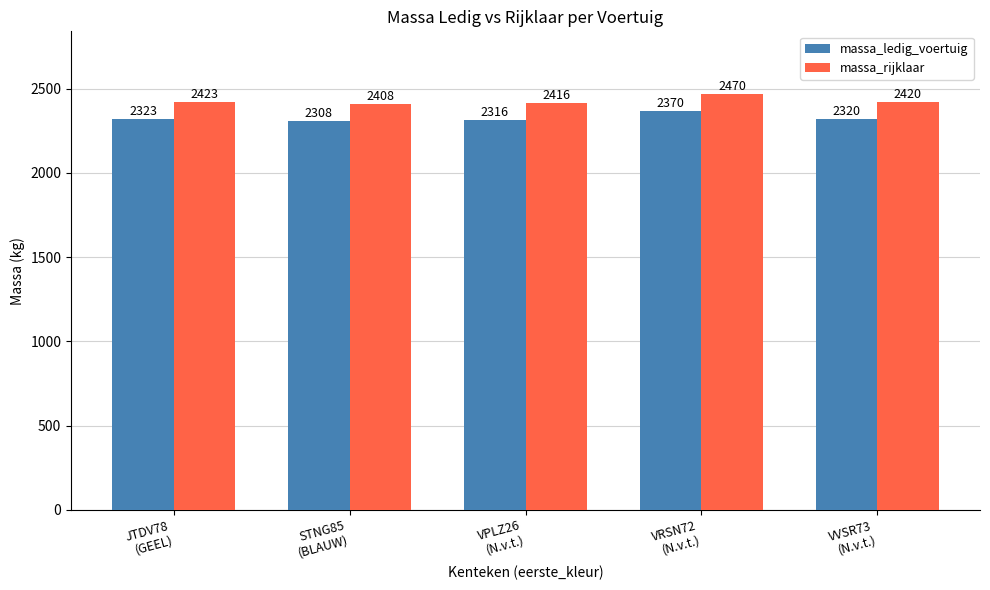

What is the label of the 2nd bar from the left?

STNG85
(BLAUW)